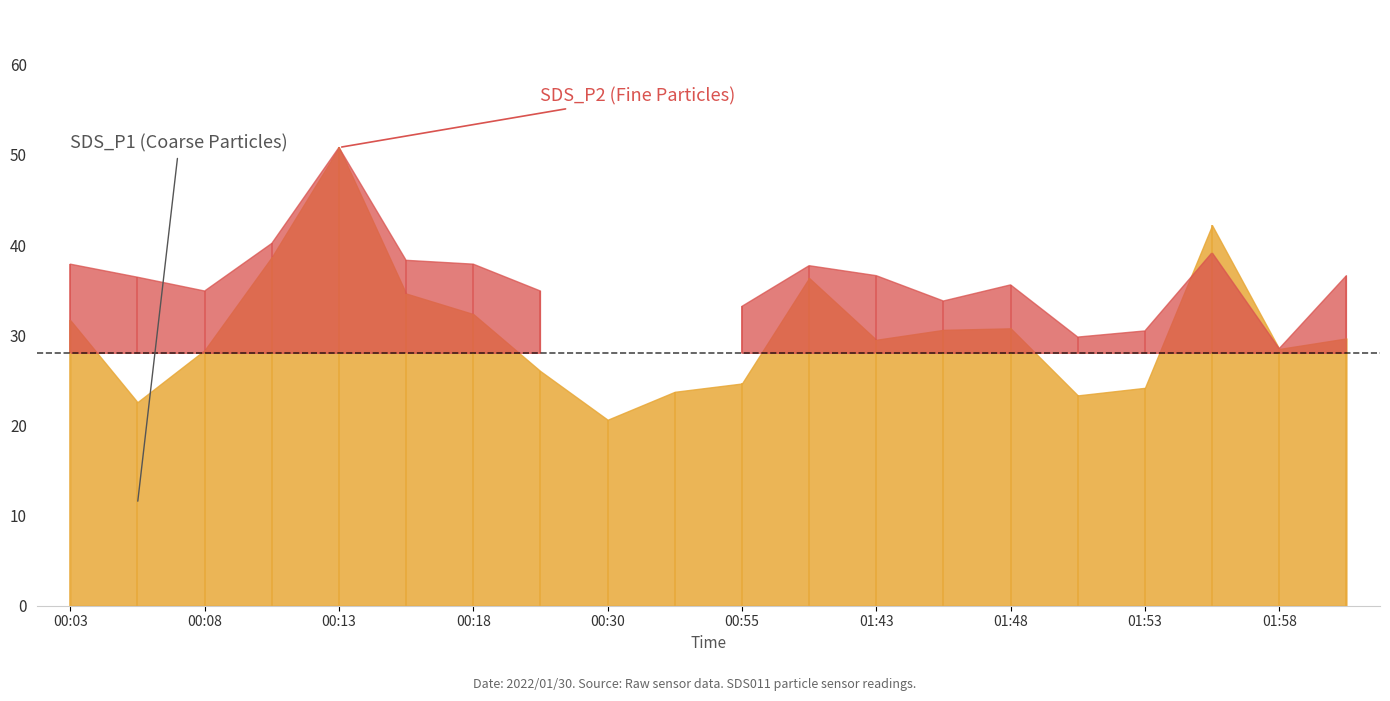

Is the value of SDS_P1 at 00:30 greater than the value of SDS_P2 at 00:30?

Yes